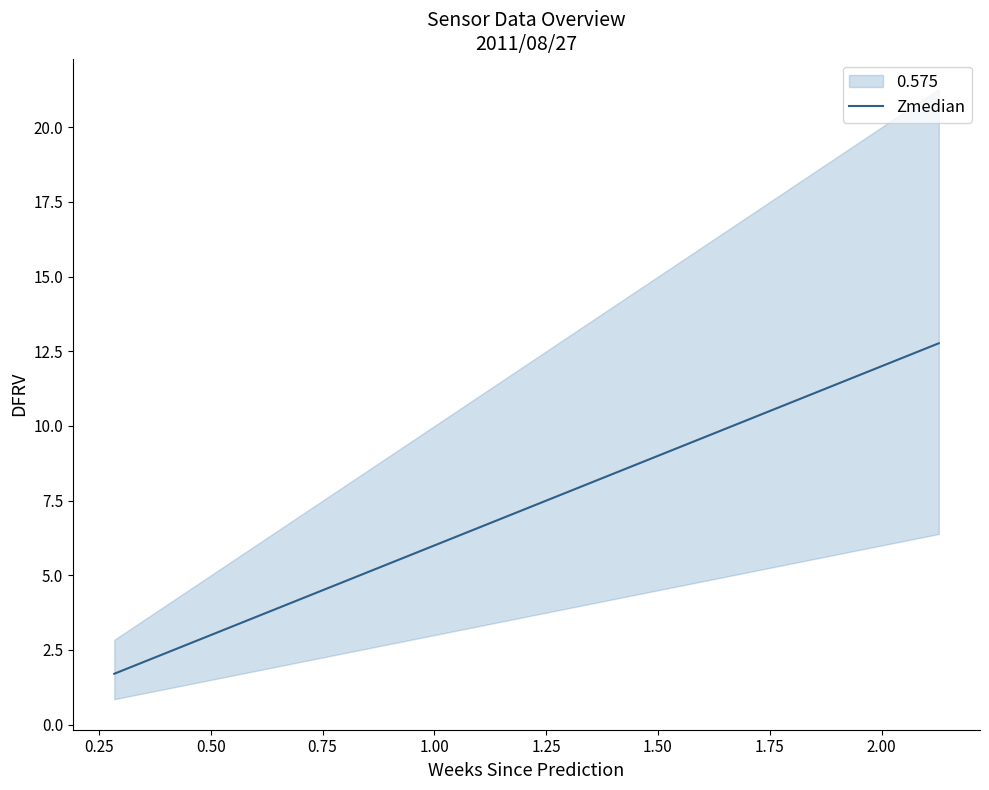

What is the highest value of the Zmedian series?

12.8